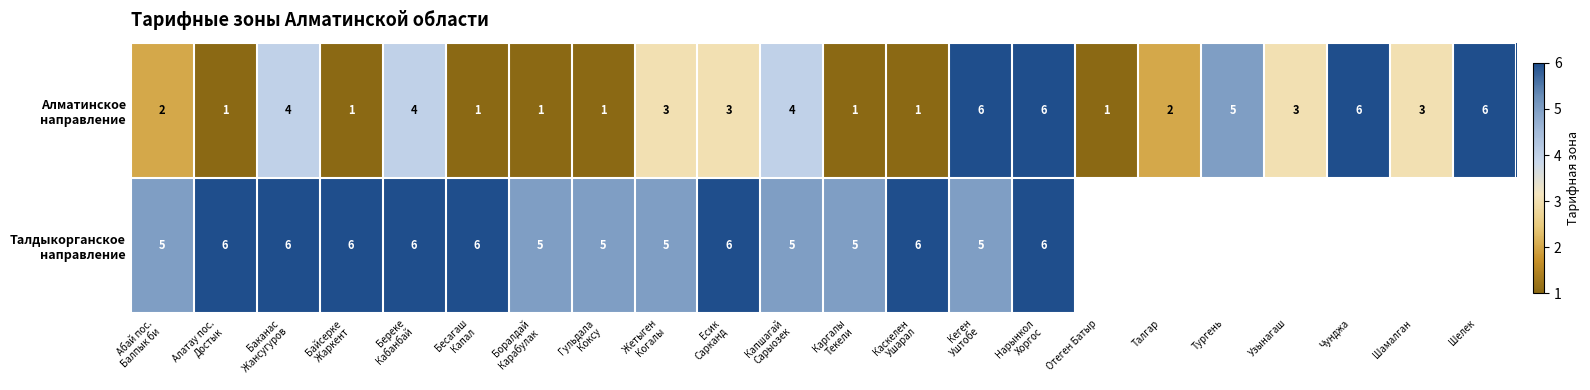

At which category does the chart reach its minimum across all series?

Алатау пос.
Достык